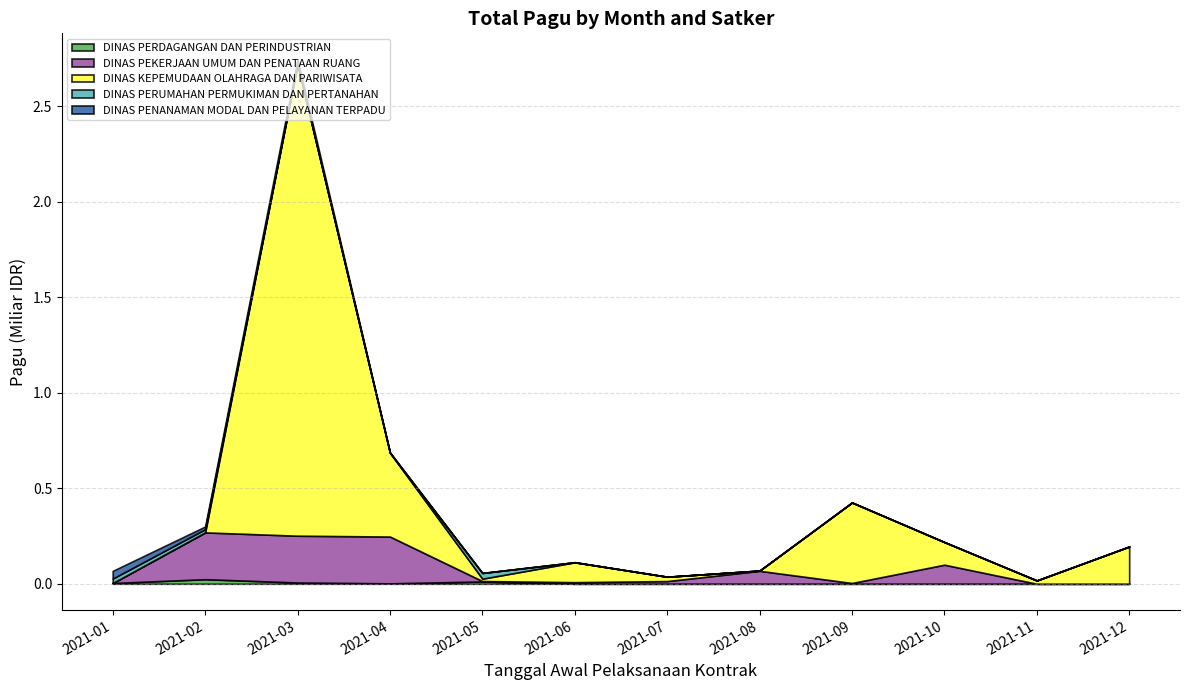

What is the spread (max minus min) of values at 2021-09?

421550000